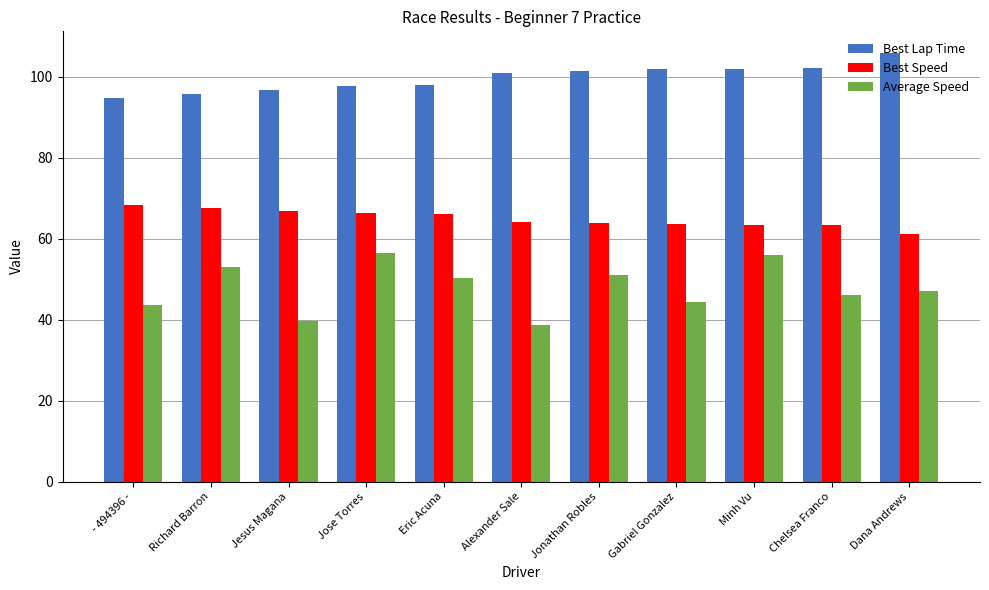

What is the difference between the highest and lowest values at Gabriel Gonzalez?

57.6